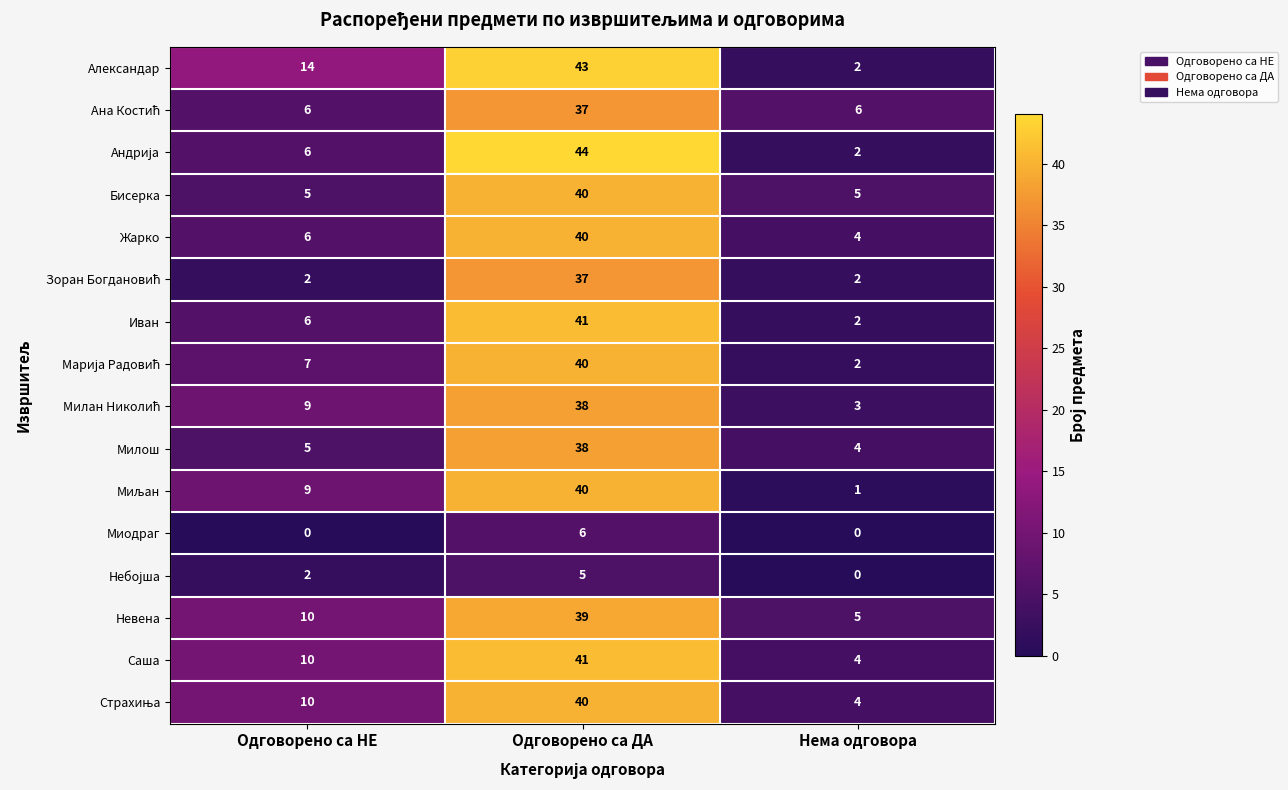

What is the maximum value shown in the chart?

44